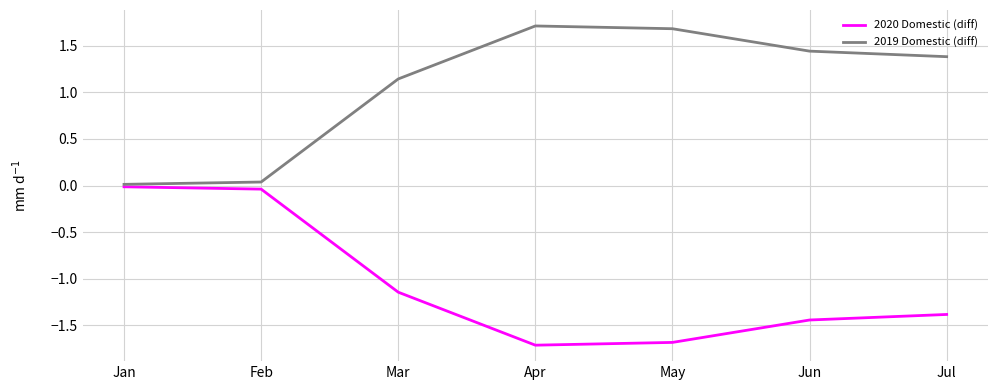

How many series are shown in this chart?

2